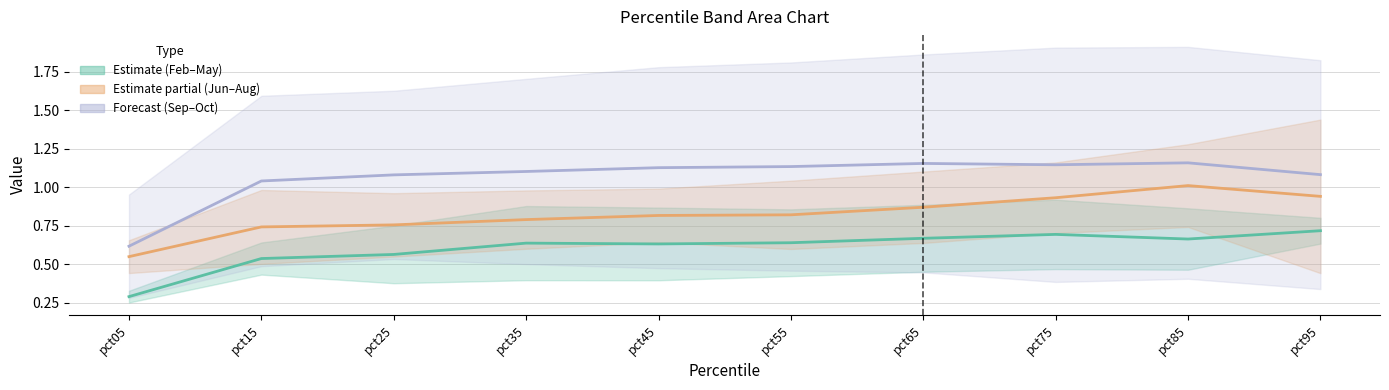

What is the sum of all May values?

6.0